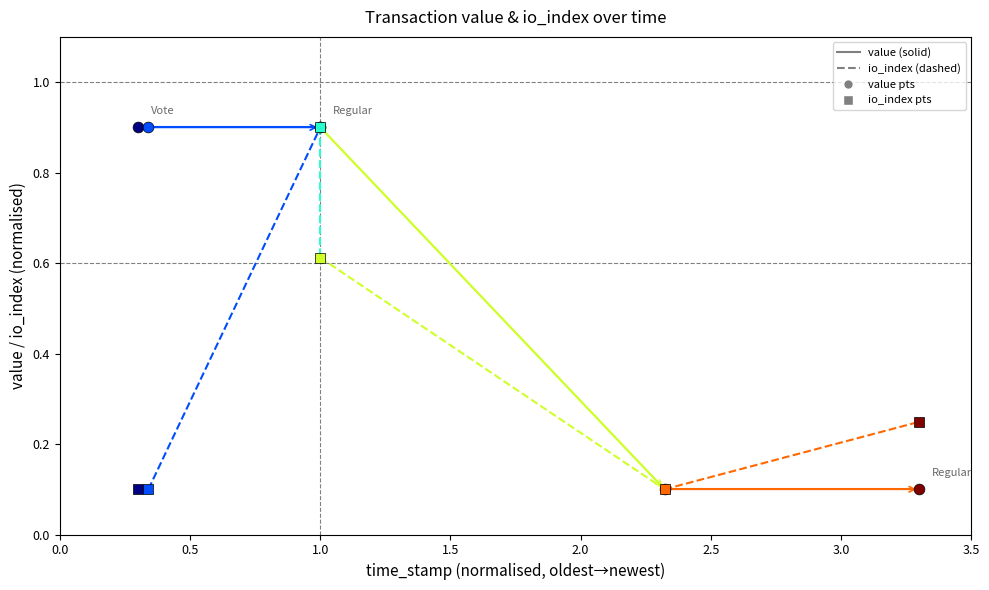

Is the value of io_index at 0.5 greater than the value of value at 0.5?

No